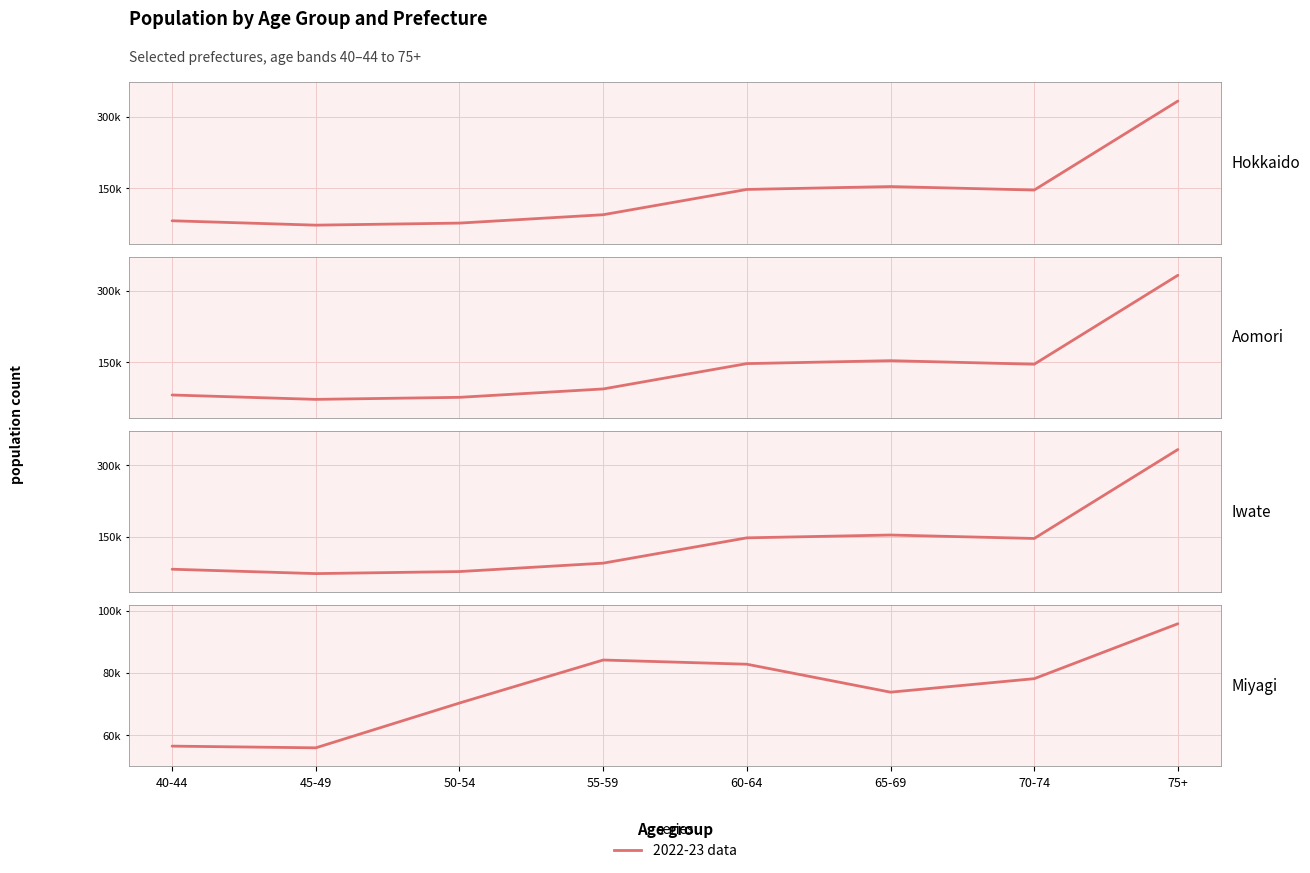

The value of Hokkaido (col_10) at 55-59 is 94618. True or false?

True